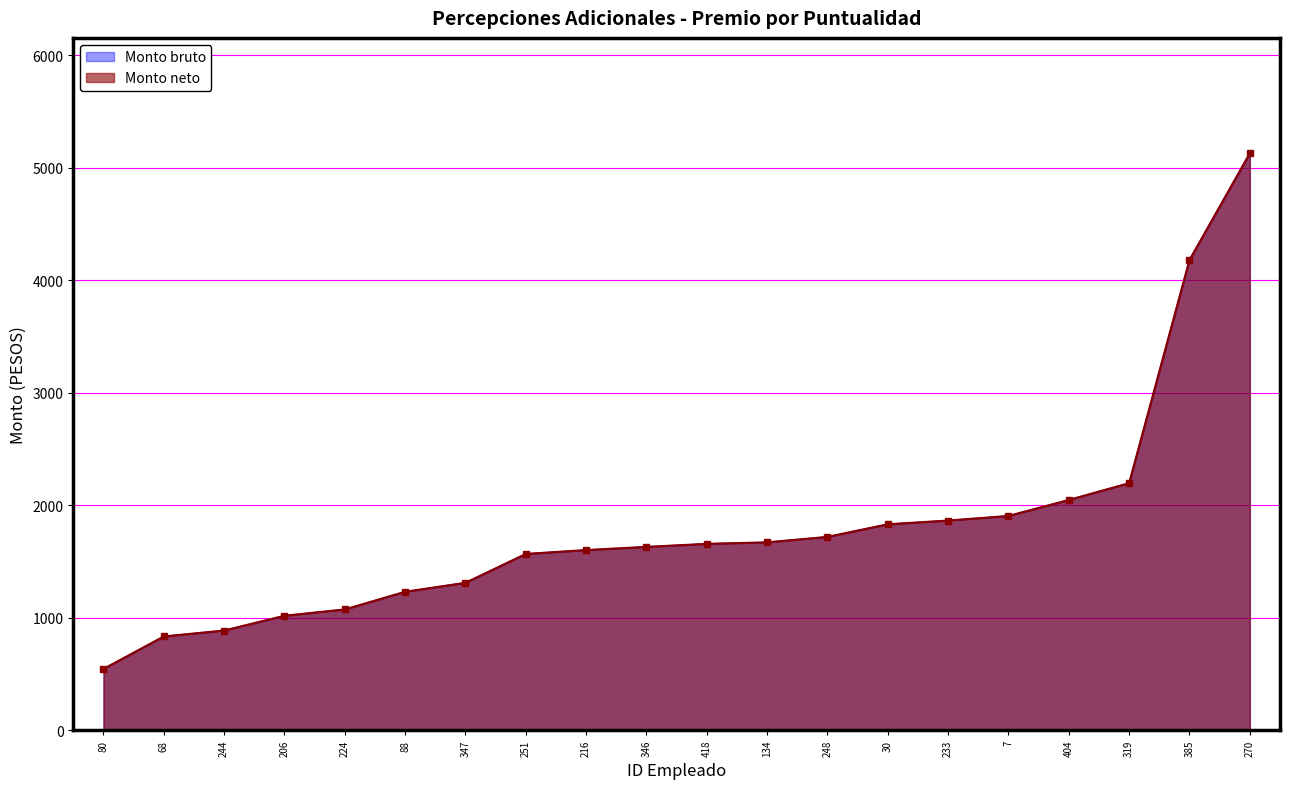

The value of Monto bruto at 233 is 1238.5. True or false?

False